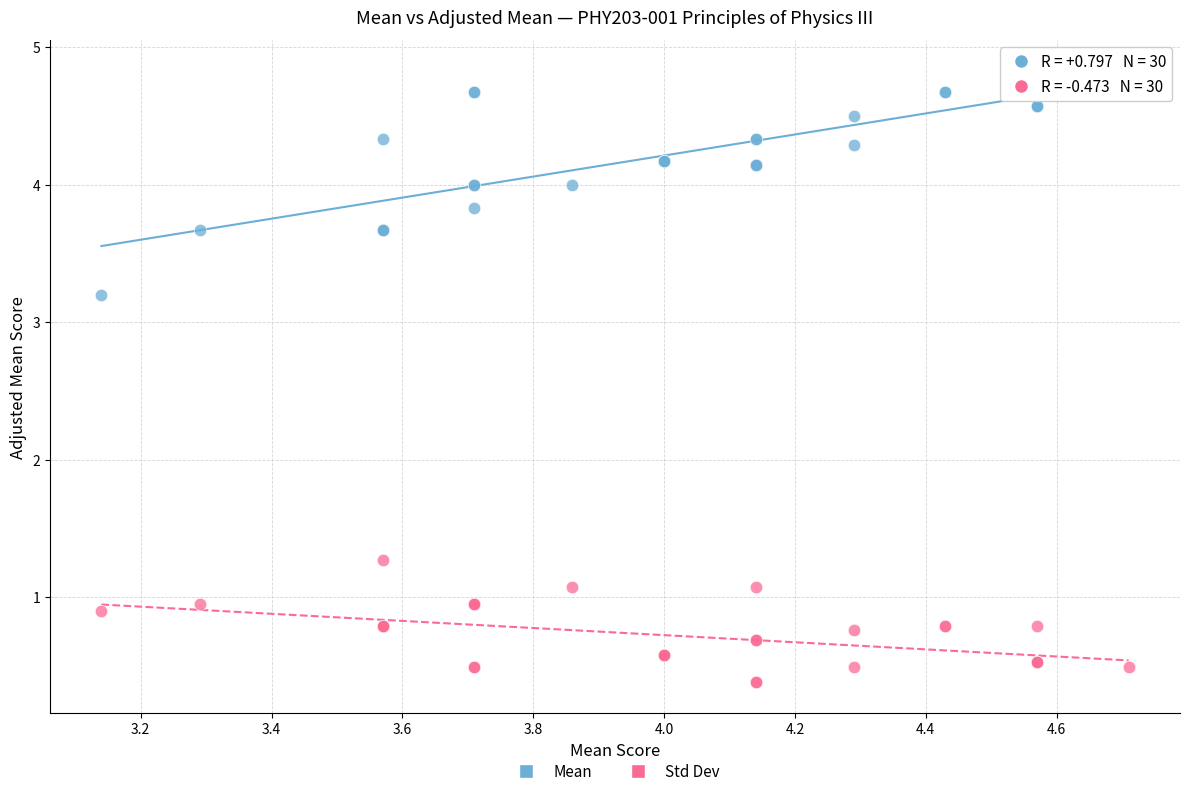

Across all series, what Y value is closest to 2?

1.3